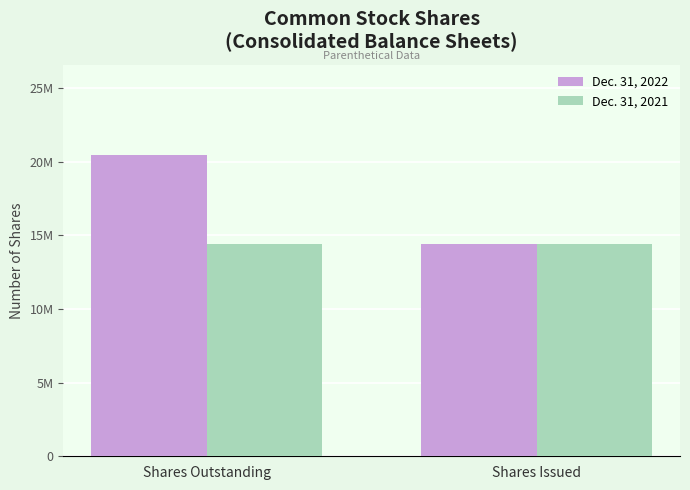

Between Shares Outstanding and Shares Issued, which series saw the biggest shift?

Dec. 31, 2022